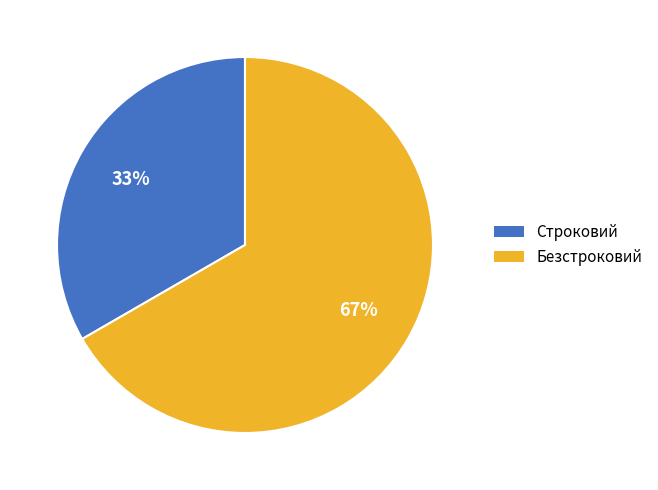

Do Строковий and Безстроковий together represent more than half of the pie?

Yes